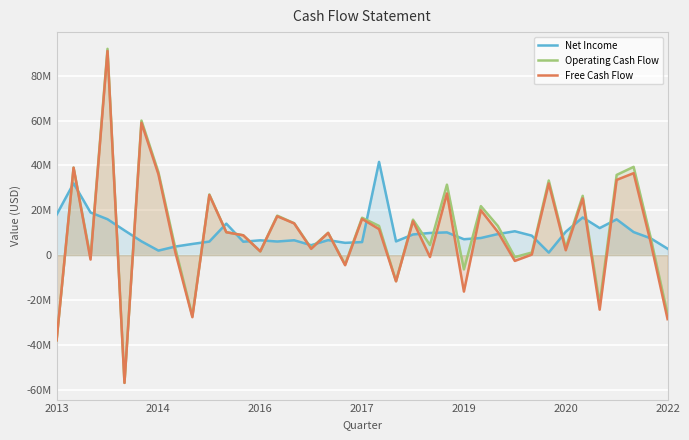

List the series in order of their overall mean, highest first.

Operating Cash Flow, Net Income, Free Cash Flow